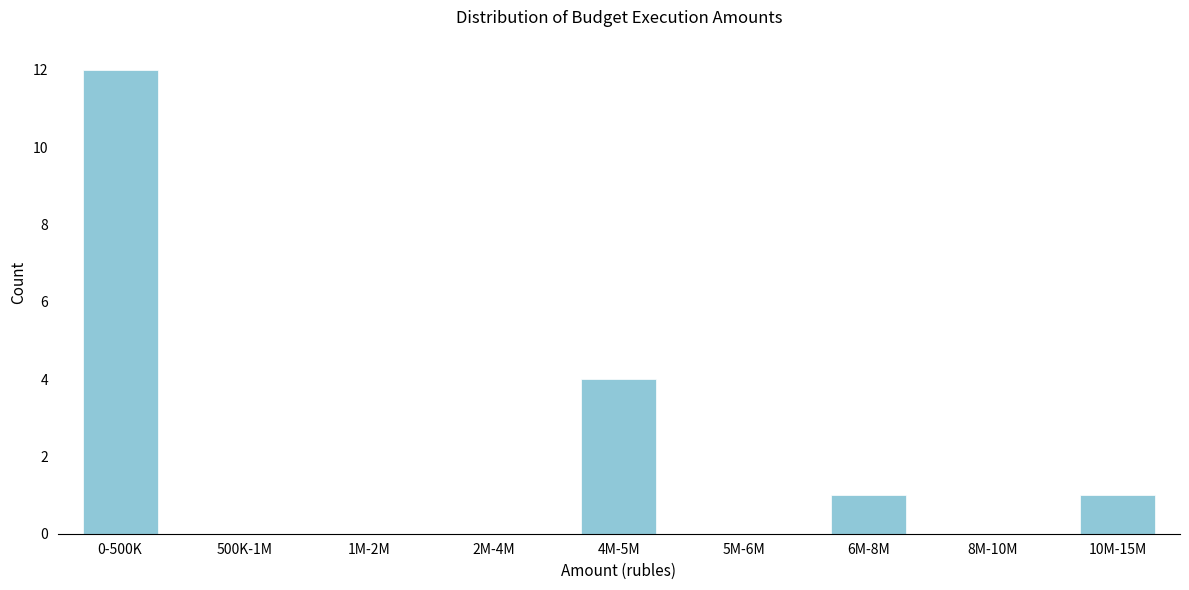

Reading left to right, extract all data points from this chart.

0-500K=12	500K-1M=0	1M-2M=0	2M-4M=0	4M-5M=4	5M-6M=0	6M-8M=1	8M-10M=0	10M-15M=1